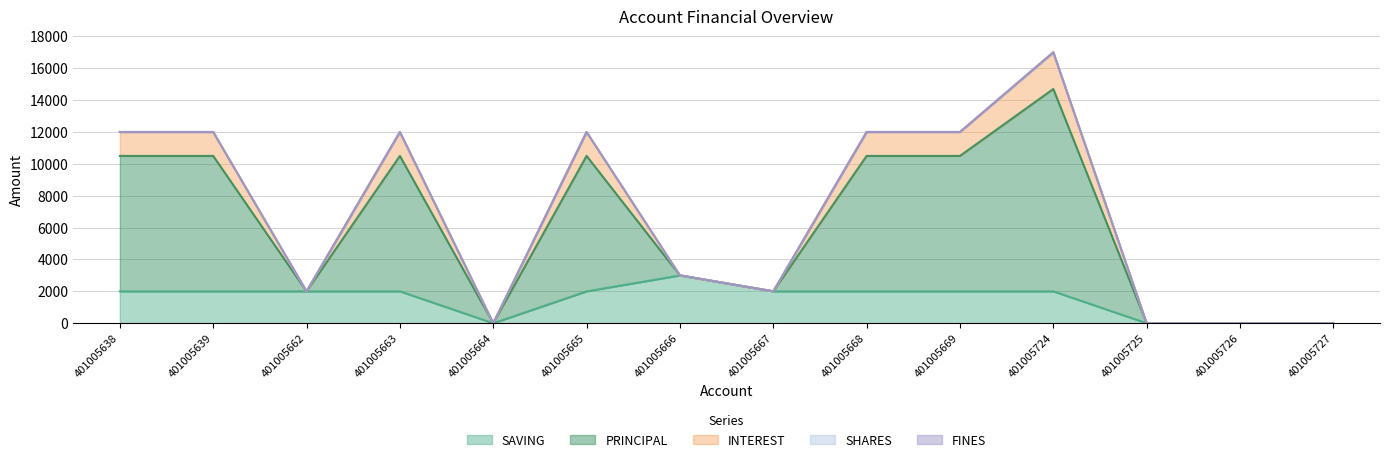

The PRINCIPAL series shows 2000 at 401005662. True or false?

True